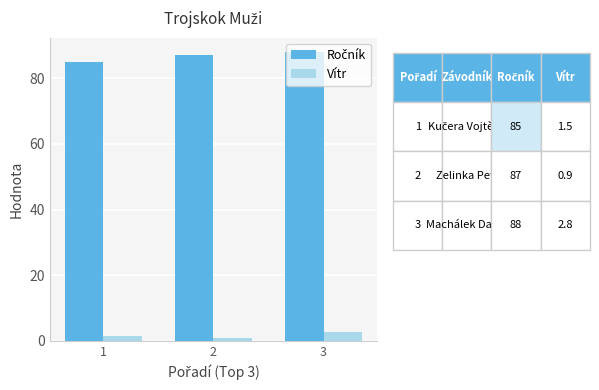

What is the spread (max minus min) of values at 3?

85.2